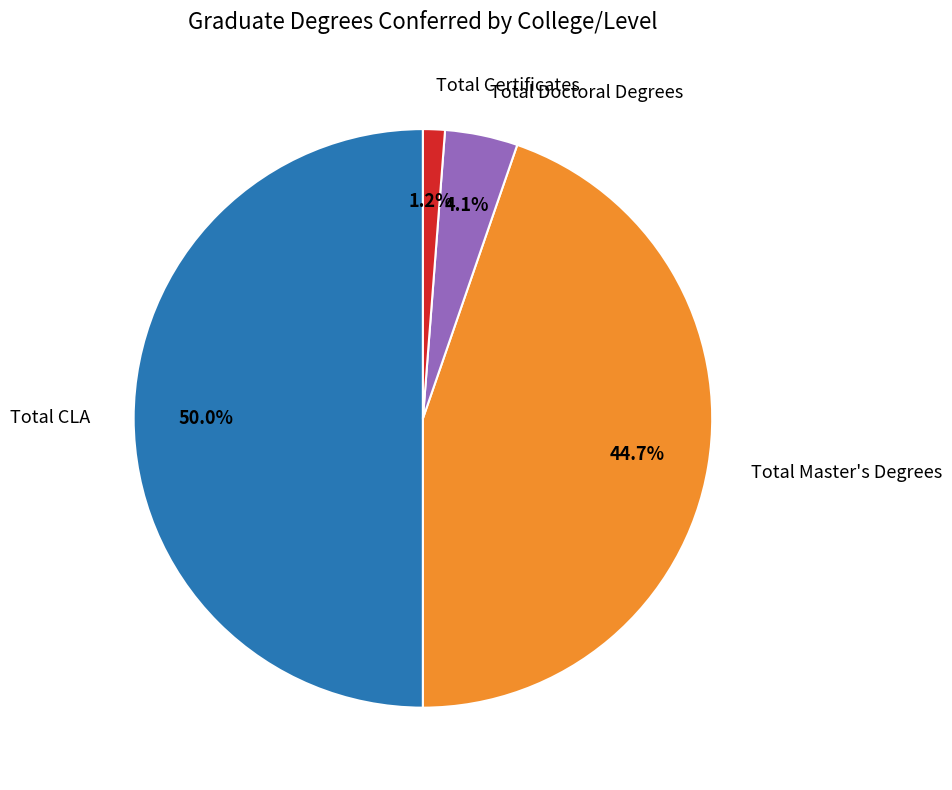

Between Total Master's Degrees and Total CLA, which is larger?

Total CLA